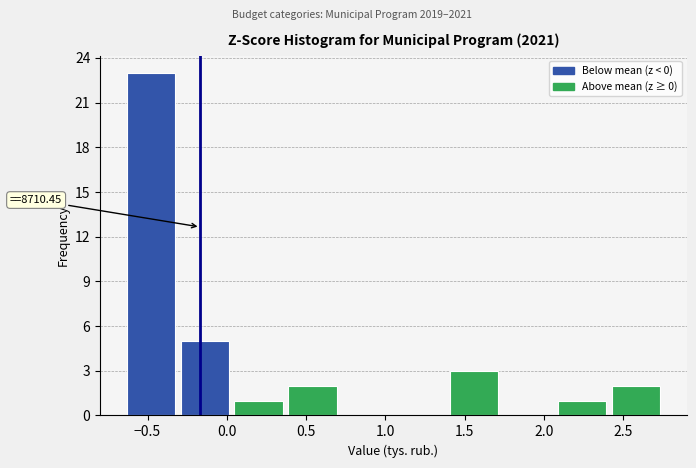

Over which range of the x-axis is the bar tallest?

-0.65 to -0.30